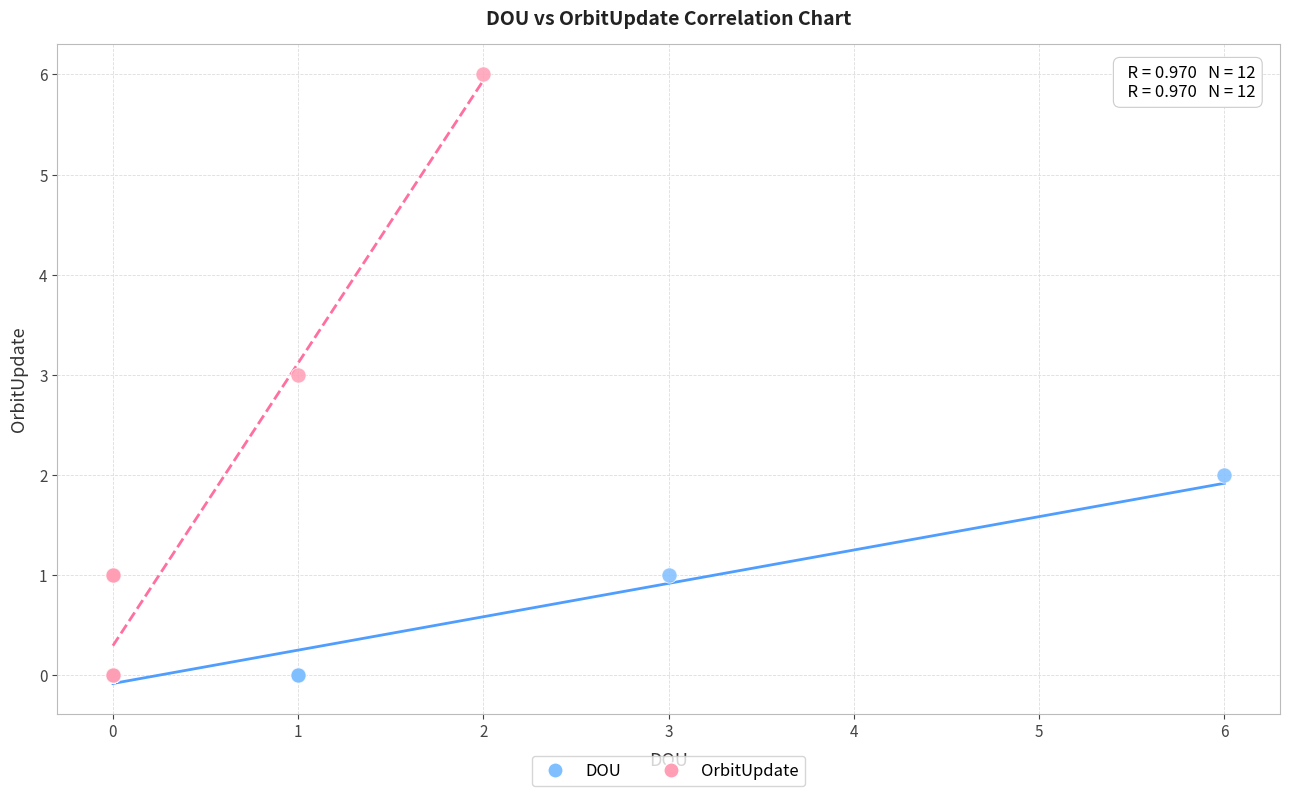

Which series reaches the maximum Y coordinate?

OrbitUpdate